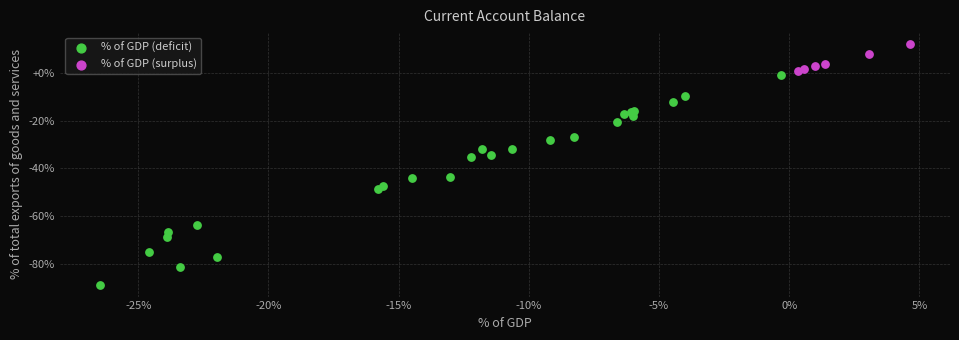

Which series contains the highest Y value?

% of GDP (surplus)